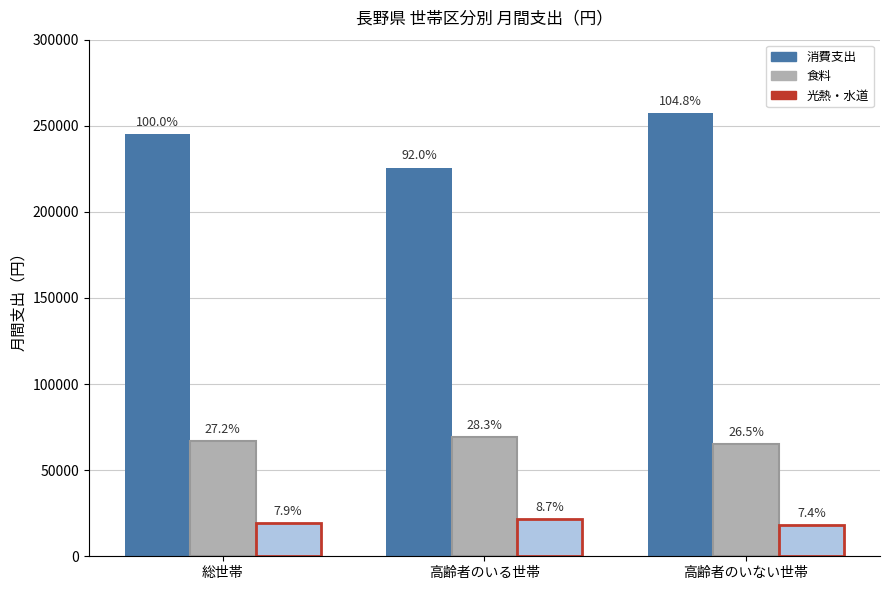

Does the chart contain any negative values?

No